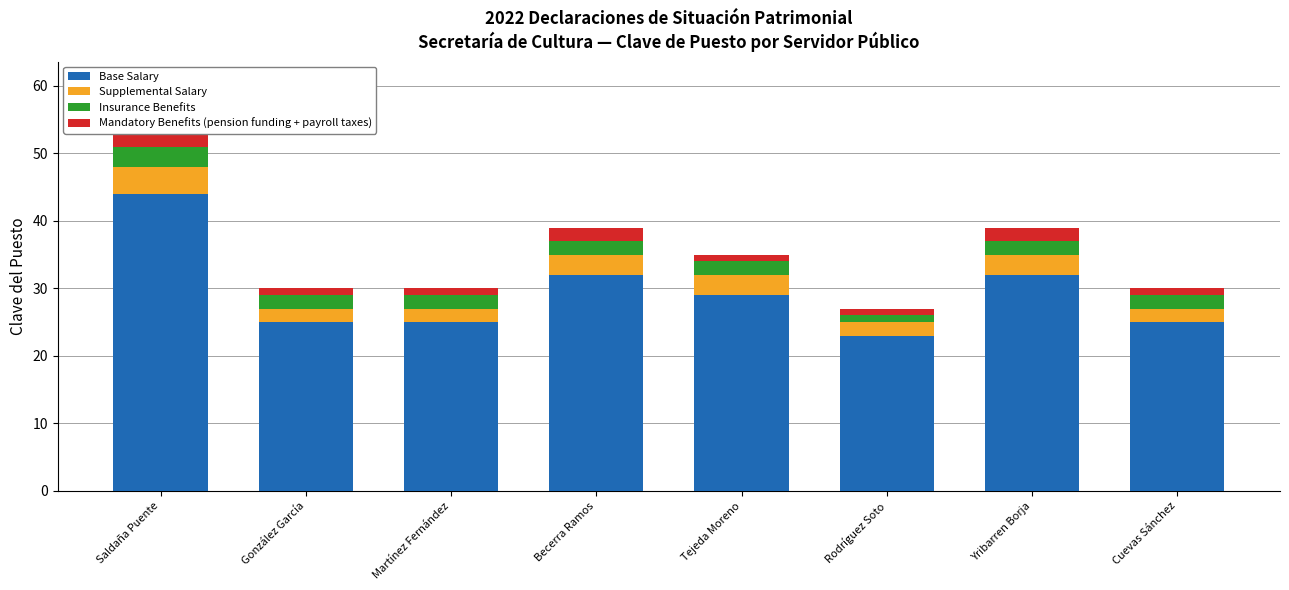

What is the sum of the Insurance Benefits values at González García and Martínez Fernández?

4